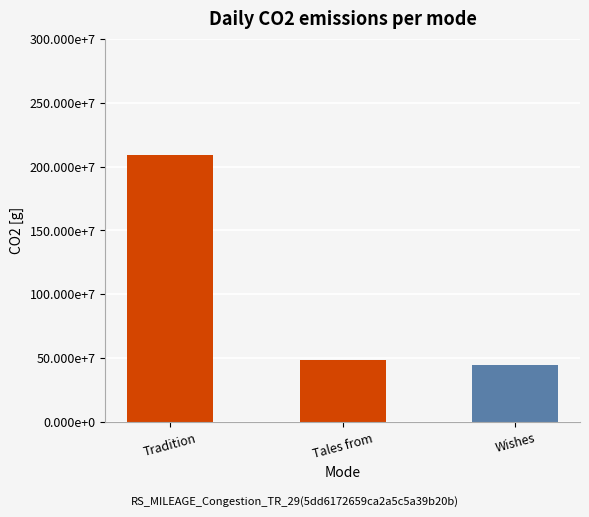

The chart shows a value of 2093889139 at Tradition. True or false?

True